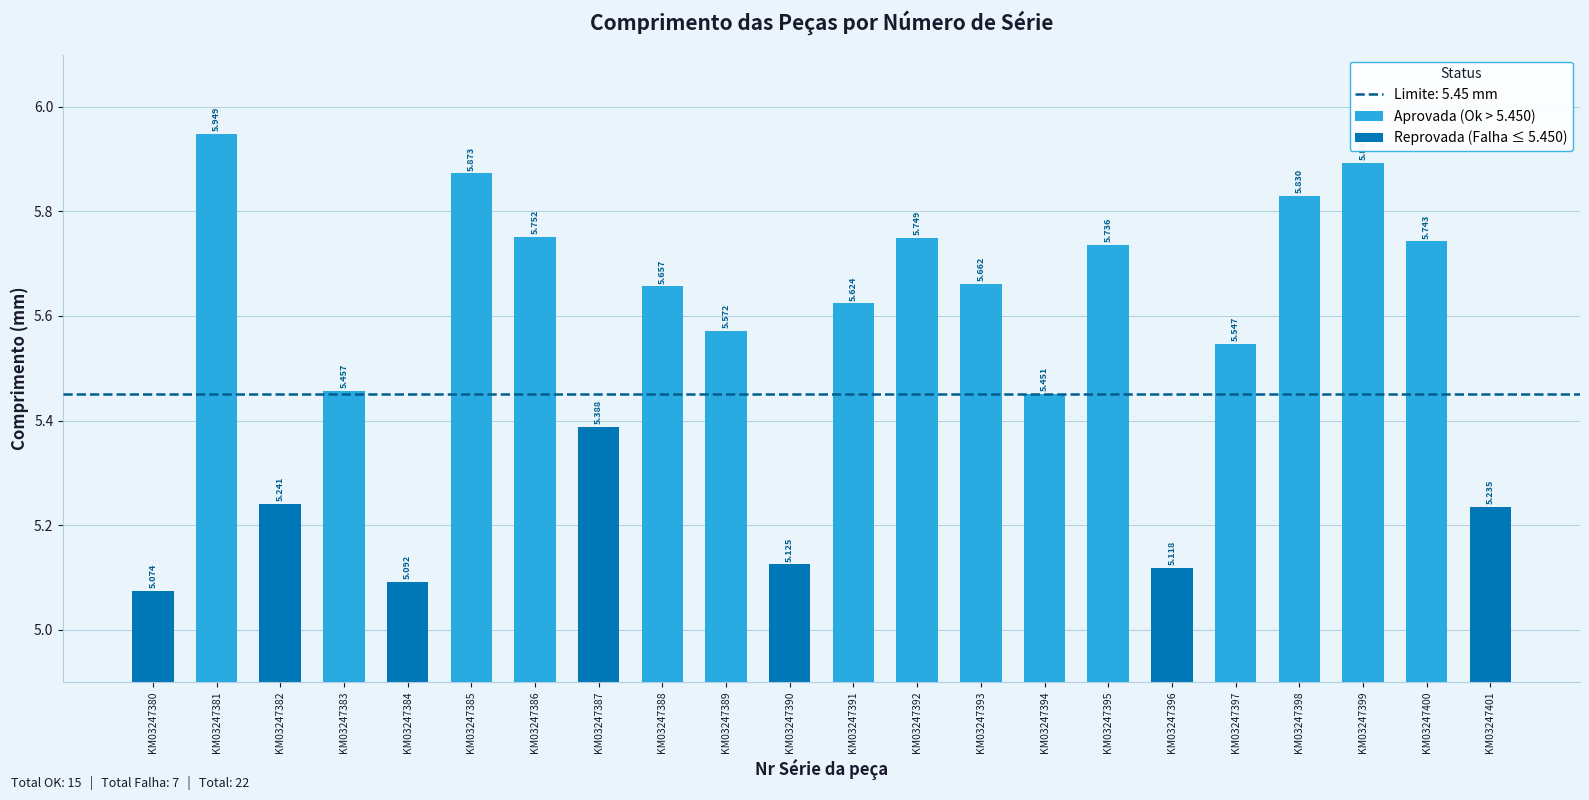

Read the value at KM03247400.

5.7